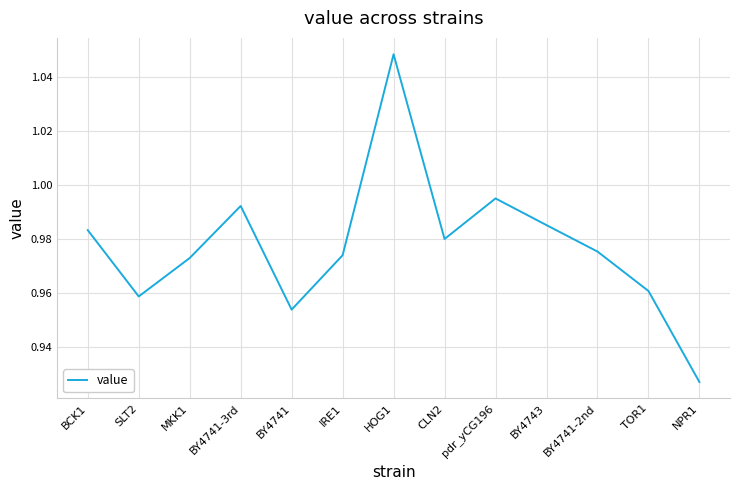

Which category has the lowest value across all series?

NPR1